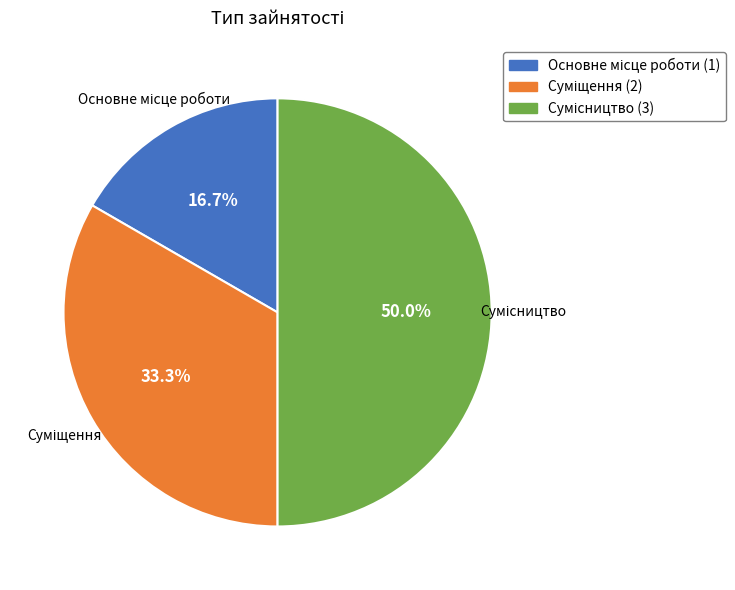

How many segments does this pie chart have?

3